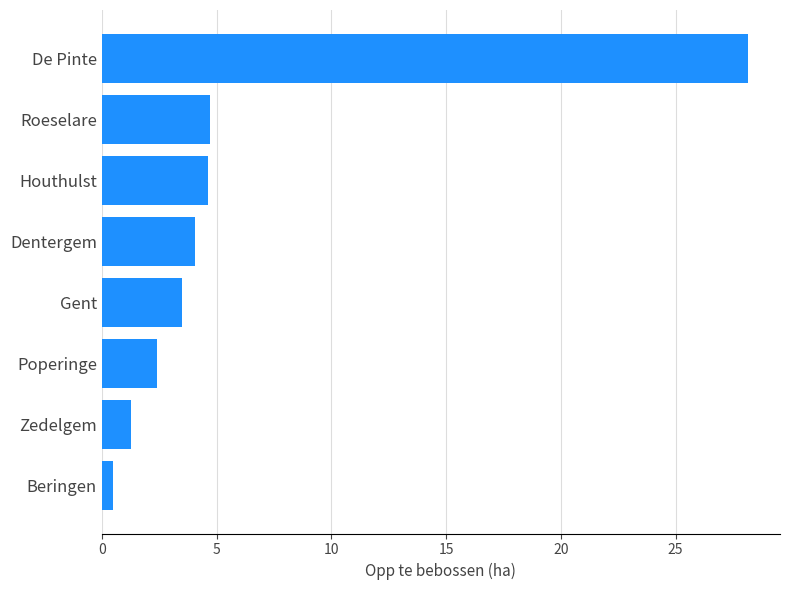

The value at Roeselare is 4.7. True or false?

True